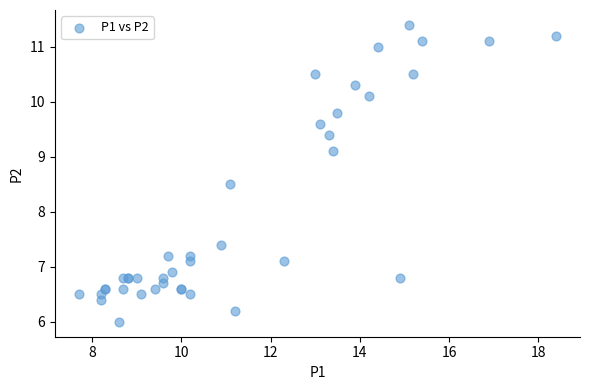

What Y value in the scatter plot is closest to 8?

8.5